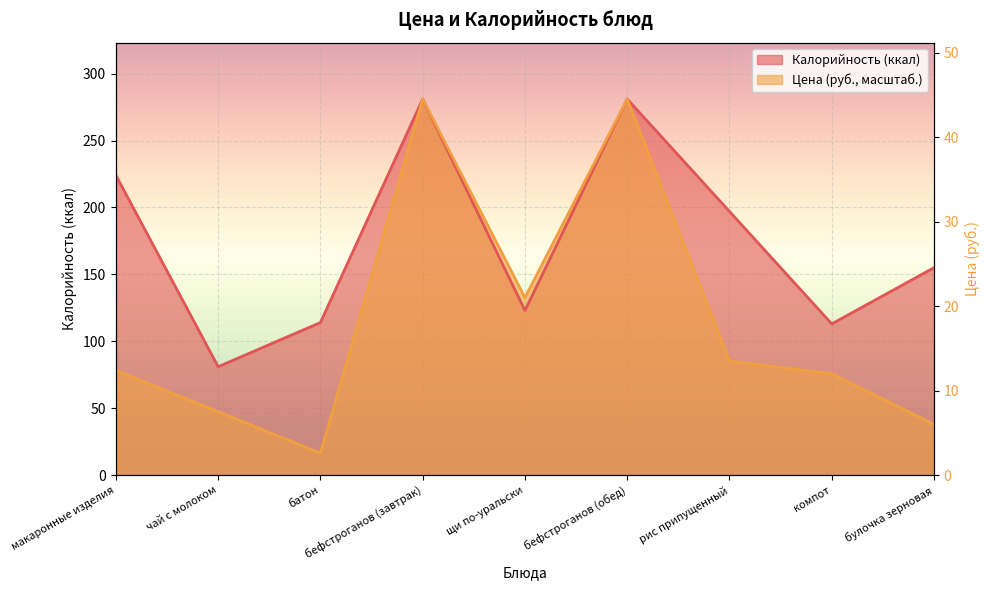

What are all the series names shown in the legend?

Цена, Калорийность